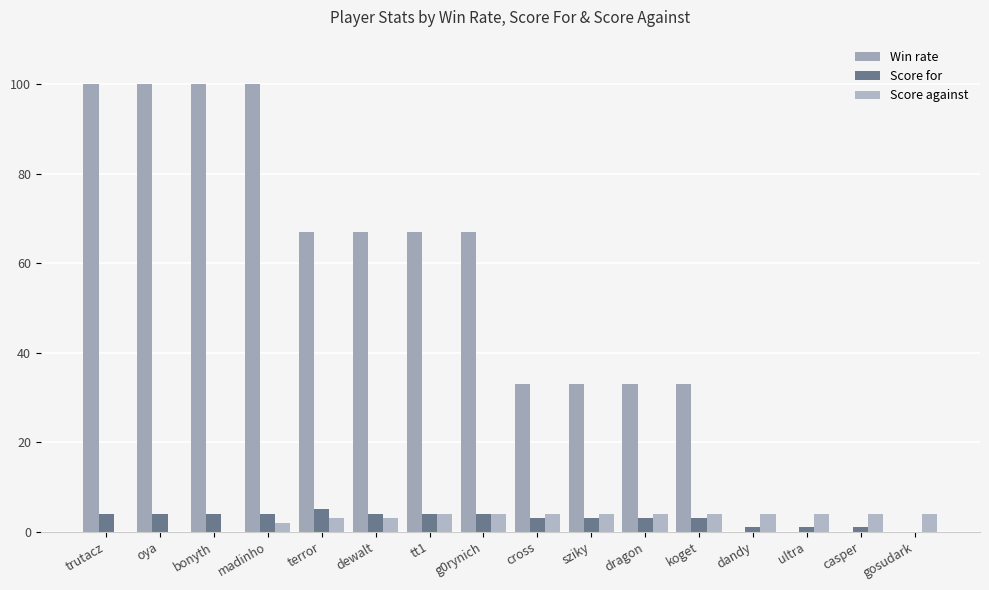

What is the sum of the Score for values at casper and cross?

4